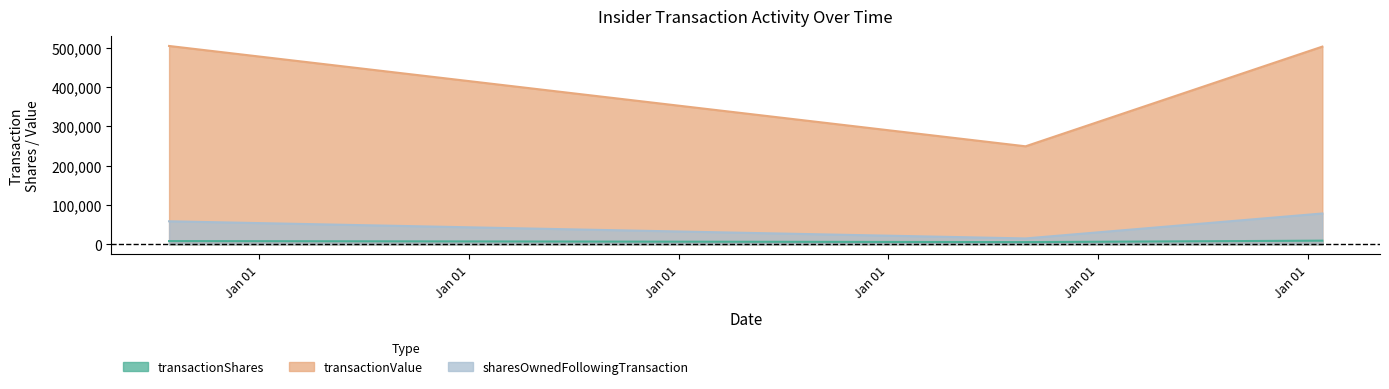

What position from the left is 2015-07-28?

1